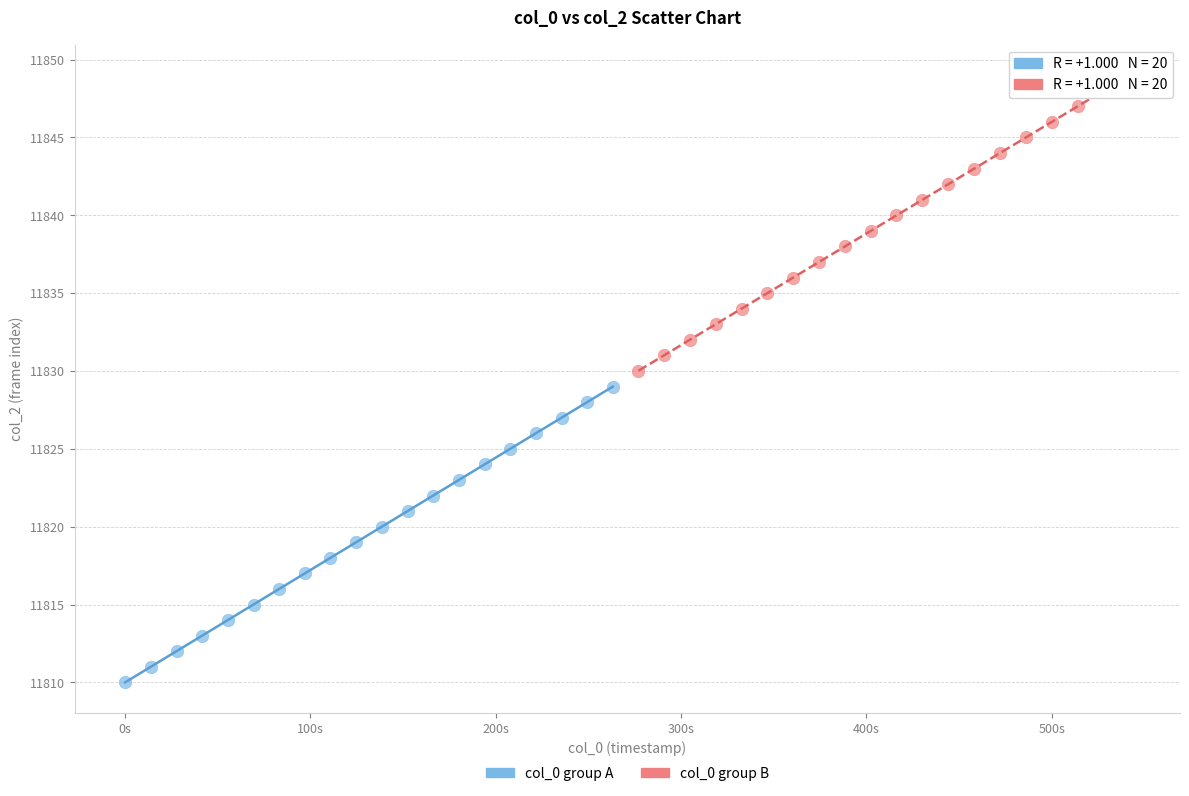

Which series reaches the maximum Y coordinate?

col_0 group B